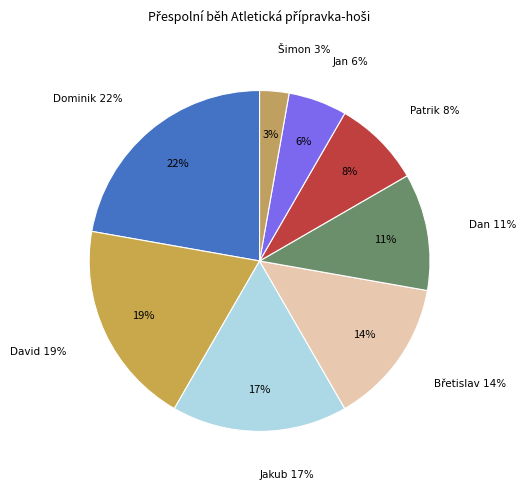

The Vereskov Dominik slice represents 15% of the pie. True or false?

False